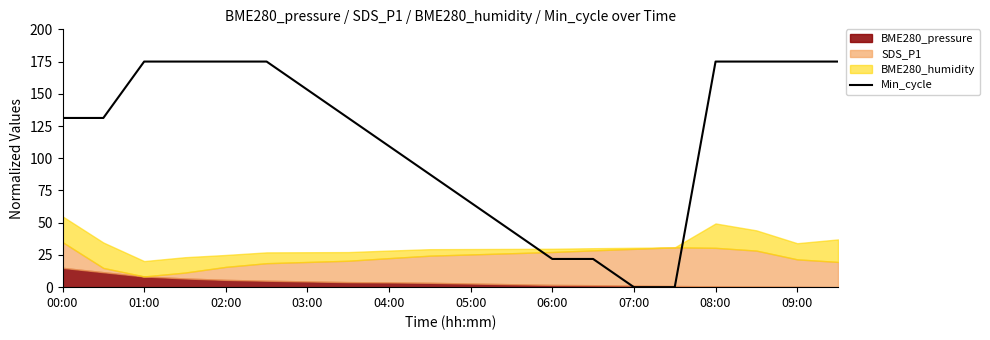

The Min_cycle series shows 175.0 at 02:00. True or false?

True